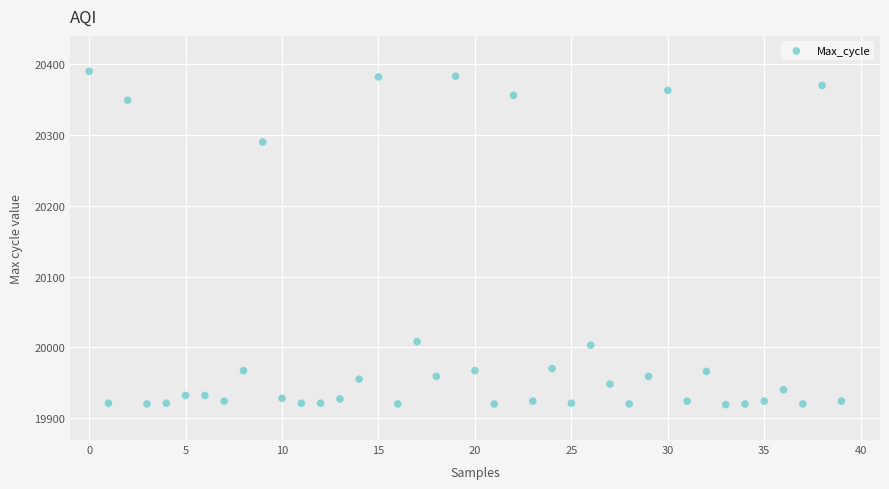

What Y value in the scatter plot is closest to 20154?

20290